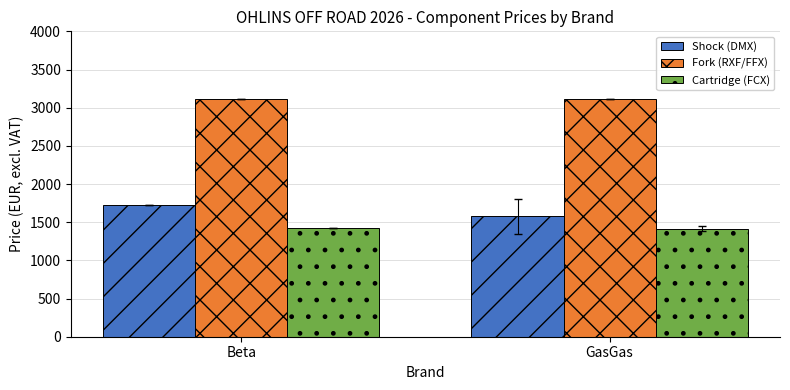

What is the sum of the Fork (RXF/FFX) values at Beta and GasGas?

6224.0